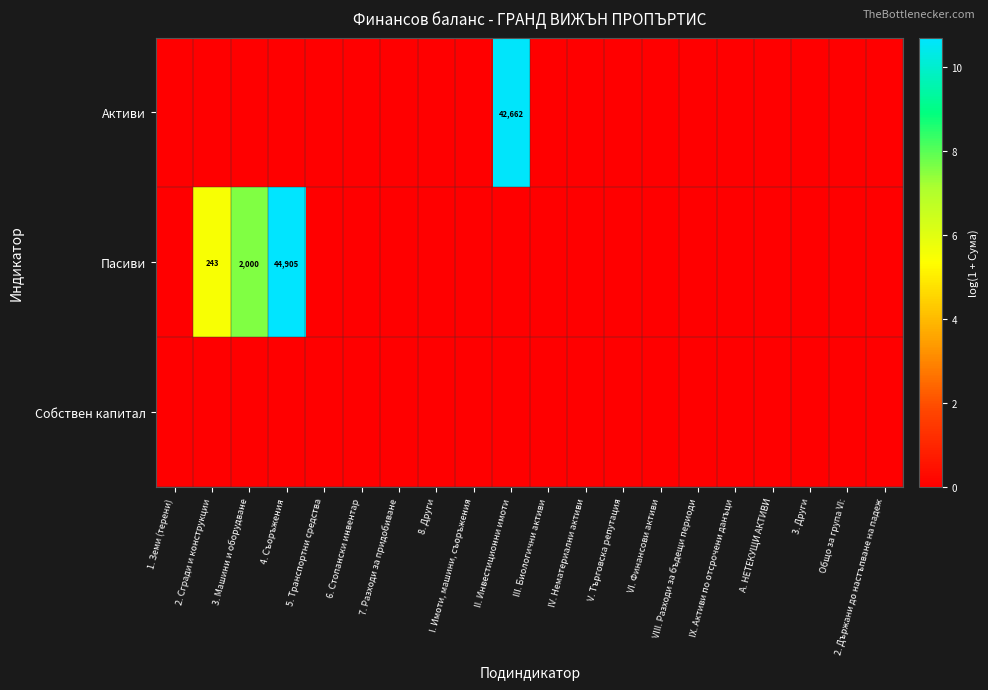

Rank the series by their maximum value, from highest to lowest.

Пасиви, Активи, Собствен капитал